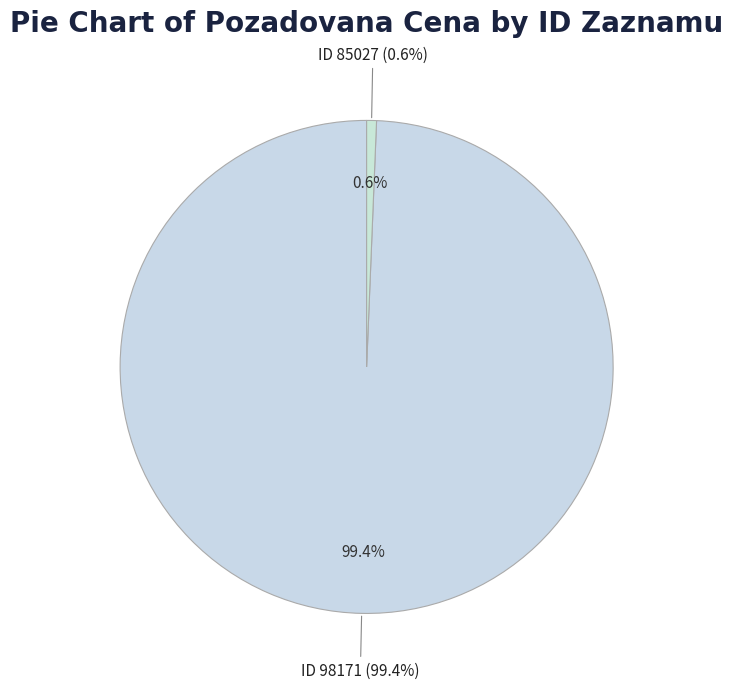

What percentage do 85027 and 98171 together represent?

100.0%